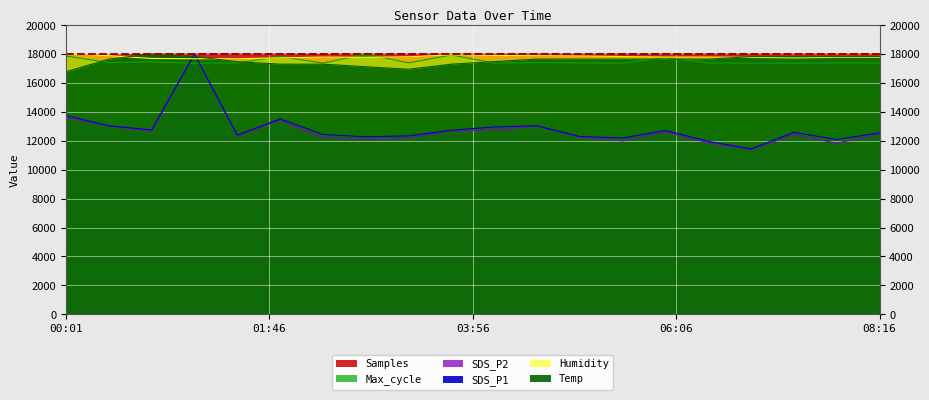

What is the average value of the Temp series?

17536.9